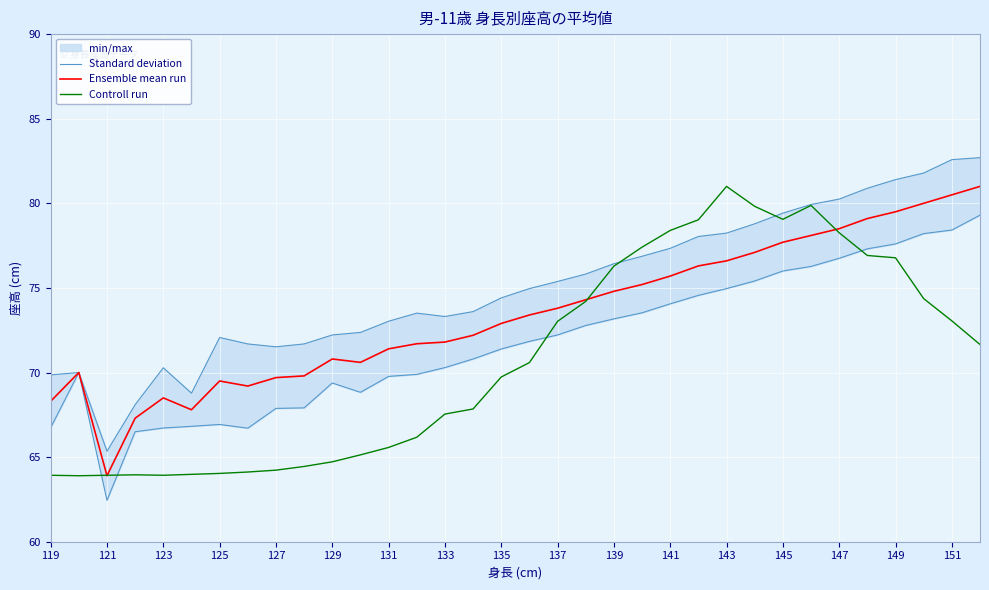

True or false: Ensemble mean run has more than 0 points higher than both neighbors.

True